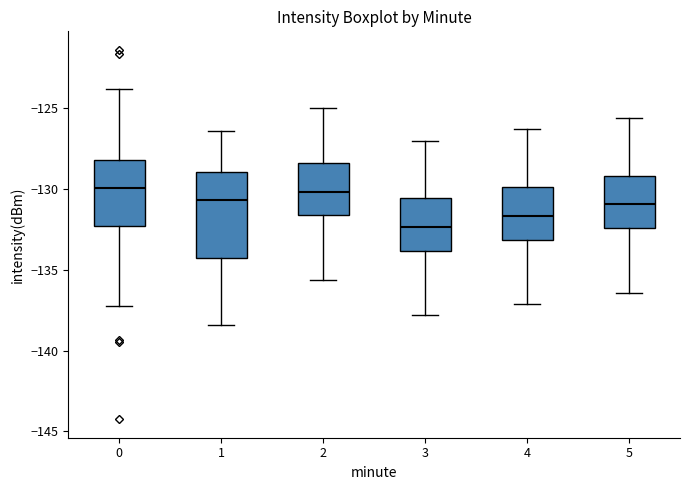

Which box is the tallest, from its lower edge to its upper edge?

1